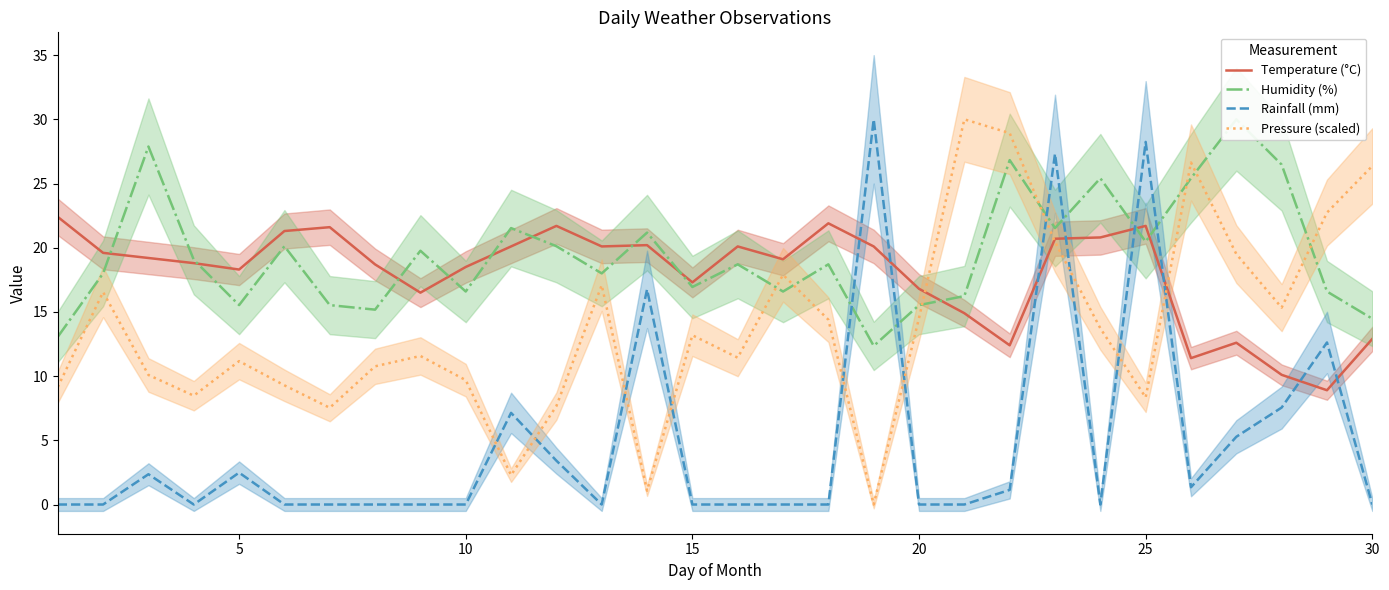

True or false: Rainfall (mm) has a value of -9.0 at 15.

False